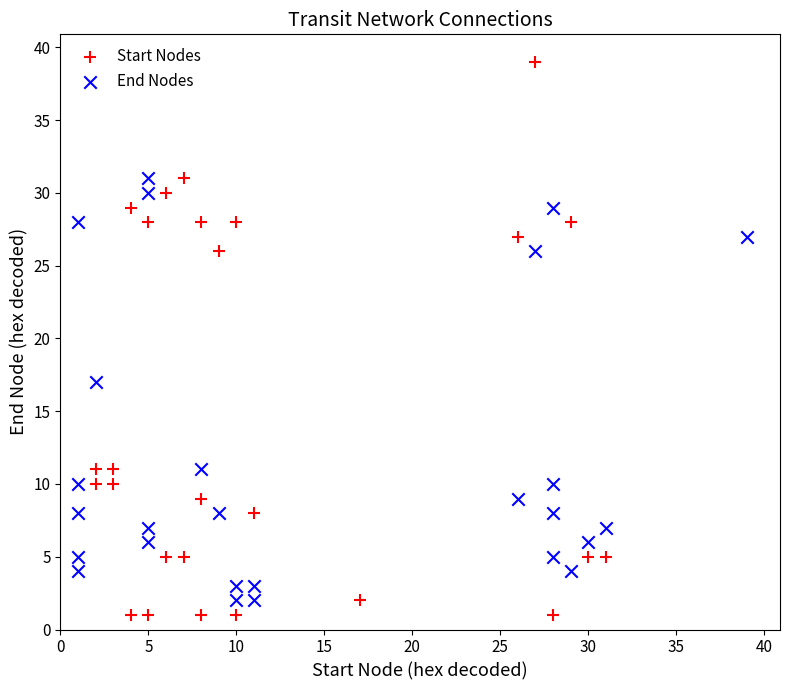

Which series has the widest spread of Y values?

Start Nodes